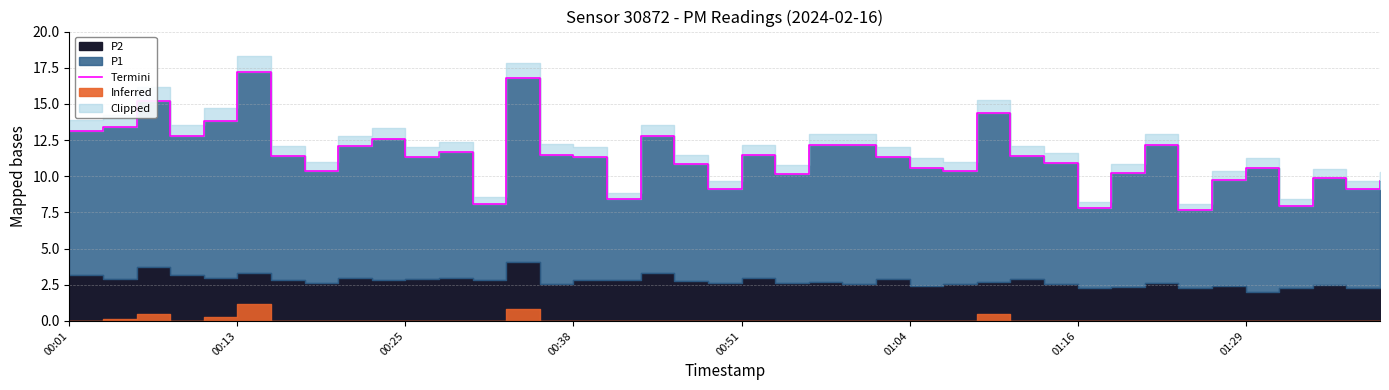

What is the difference between the second highest and second lowest values?

9.0